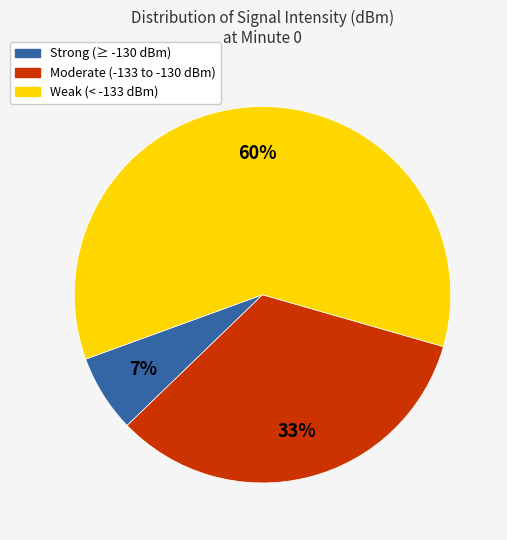

Is there a majority slice in this chart?

Yes